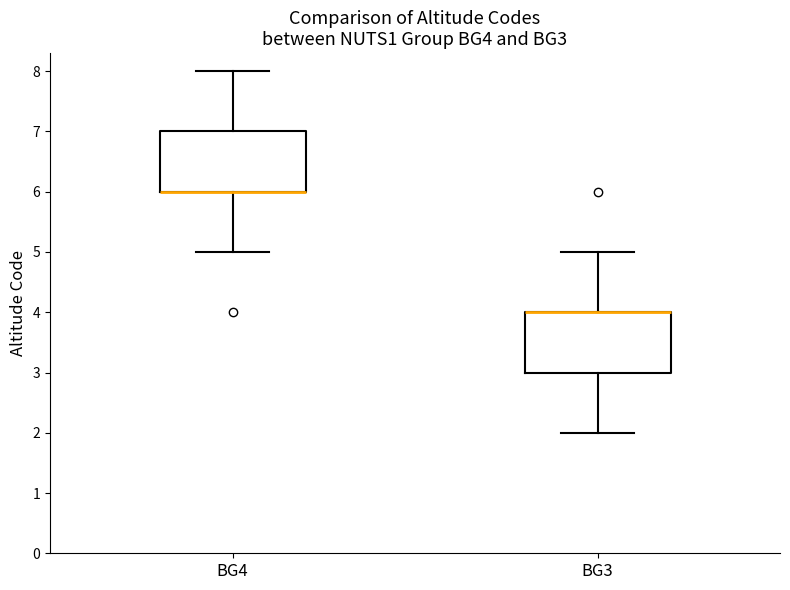

Reading left to right, transcribe this box plot: for each box, give where its median line is, the range the box spans, and where its two whiskers end, as read against the y-axis. The values are not printed on the chart, so give them approximately, as read against the axis.

BG4: median 6 (drawn on the box's lower edge), box 6 to 7, whiskers 5 to 8
BG3: median 4 (drawn on the box's upper edge), box 3 to 4, whiskers 2 to 5